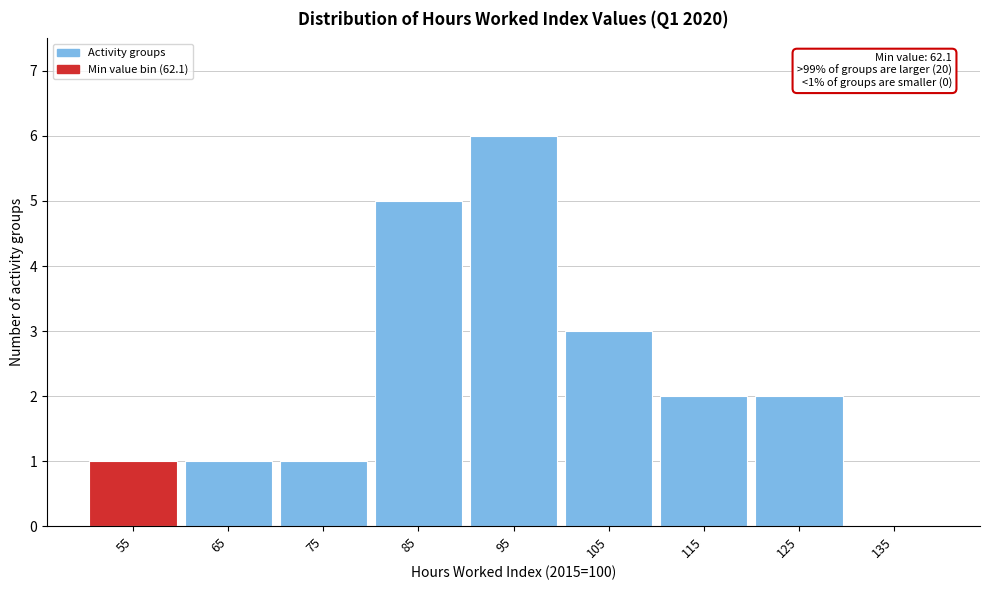

Reading left to right, list all the values displayed in this chart.

55=1	65=1	75=1	85=5	95=6	105=3	115=2	125=2	135=0